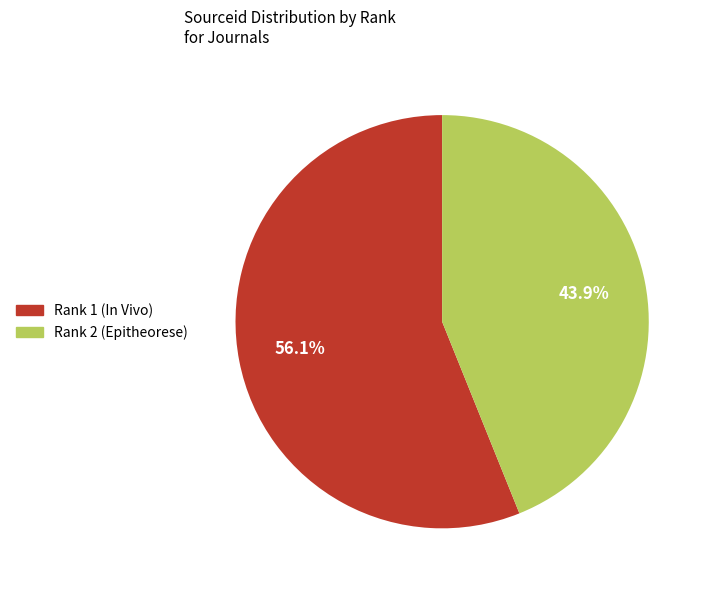

Is there any slice that represents more than half of the pie?

Yes